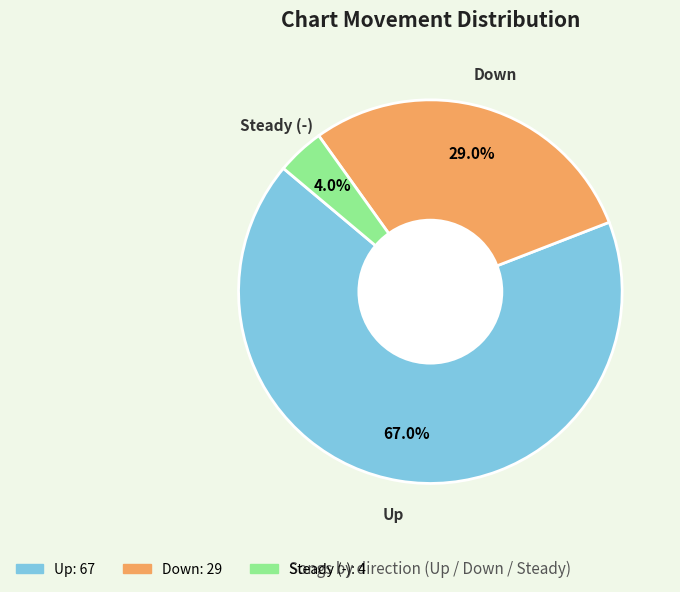

To the nearest percent, what is the average slice percentage?

33%